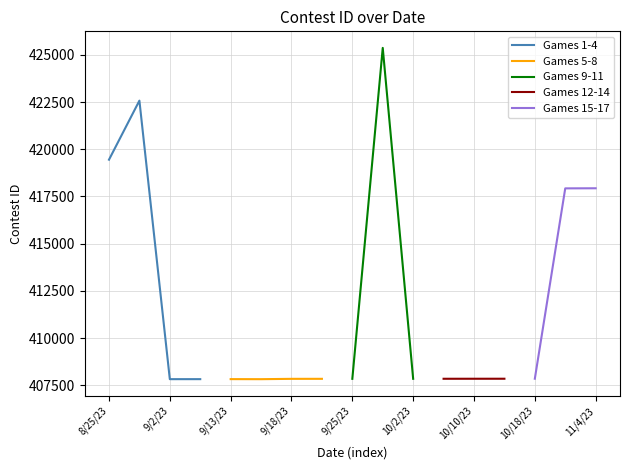

How many interior local valleys (lower than both neighbors) does the data have?

3